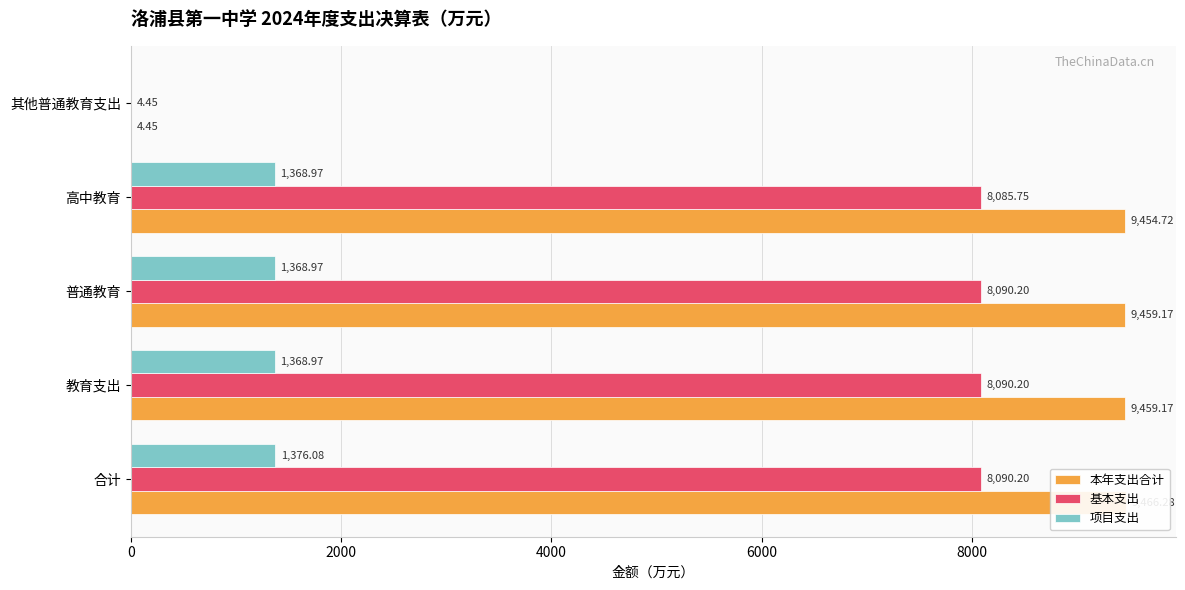

How many bars are there in total?

15